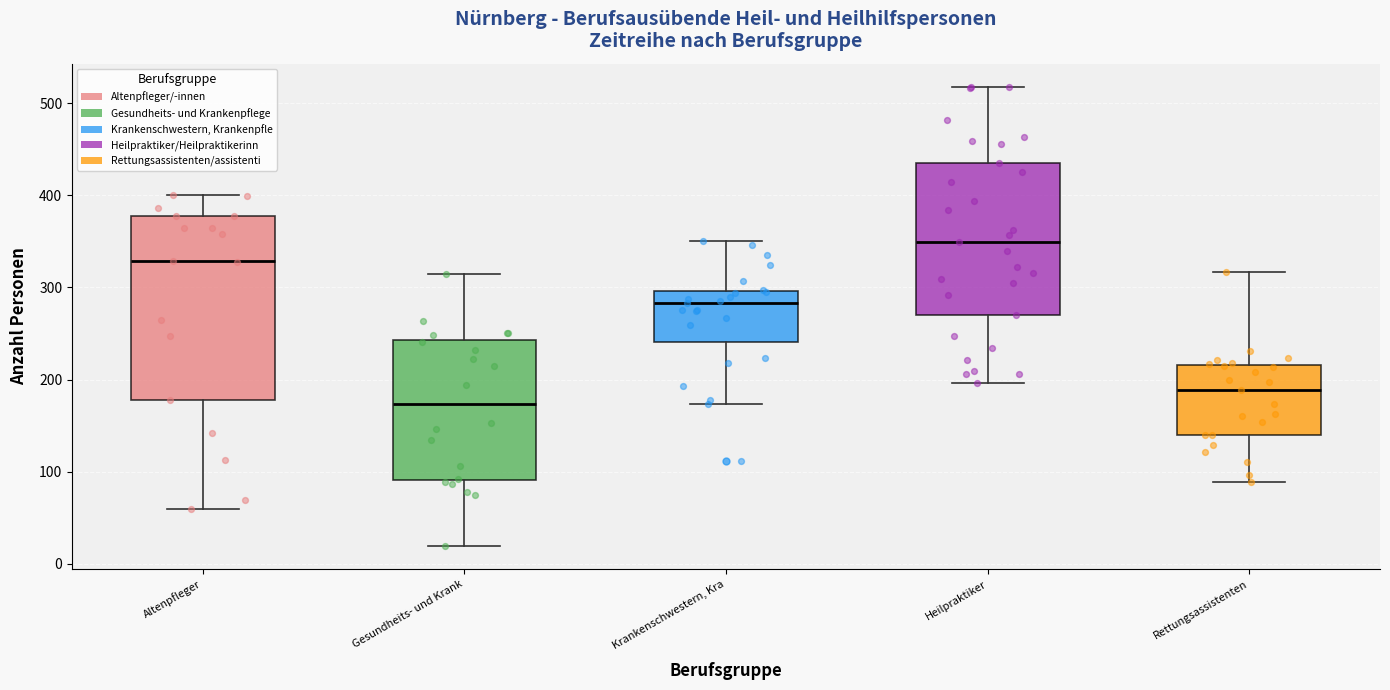

Reading left to right, read every box against the y-axis: the position of its median line, the range the box covers, and the ends of its whiskers. The values are not printed on the chart, so give them approximately, as read against the axis.

Altenpfleger: median 330, box 180 to 380, whiskers 60 to 400
Gesundheits- und Krank: median 170, box 90 to 240, whiskers 20 to 320
Krankenschwestern, Kra: median 280, box 240 to 300, whiskers 170 to 350
Heilpraktiker: median 350, box 270 to 440, whiskers 200 to 520
Rettungsassistenten: median 190, box 140 to 220, whiskers 90 to 320